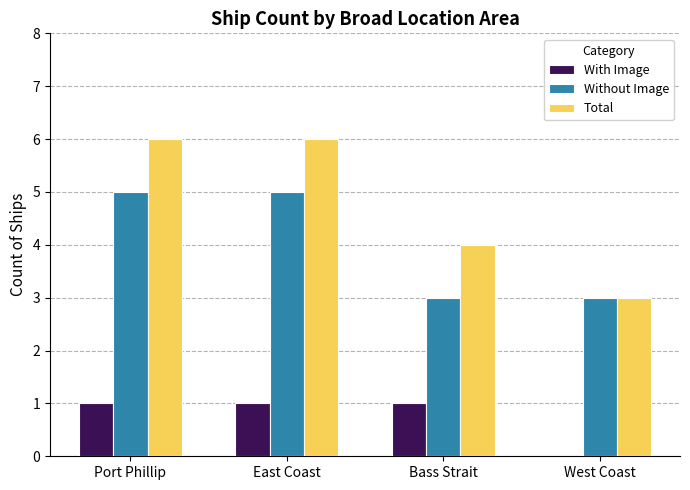

What is the spread (max minus min) of values at Bass Strait?

3